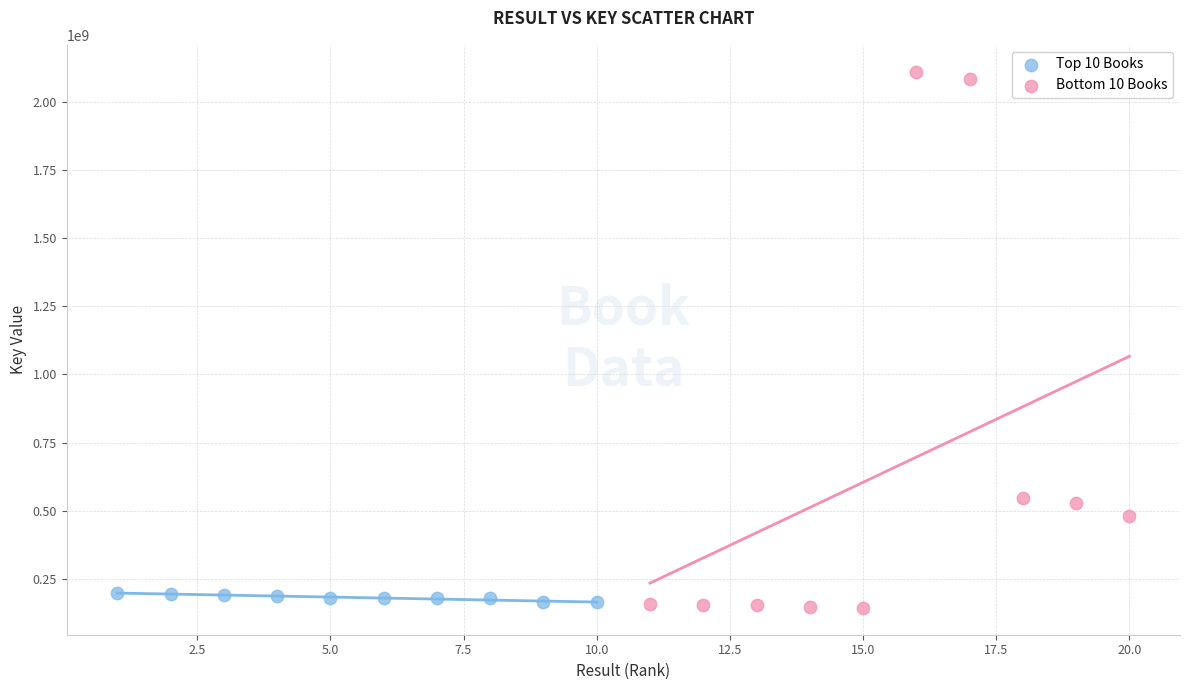

Which series contains the highest Y value?

Bottom 10 Books